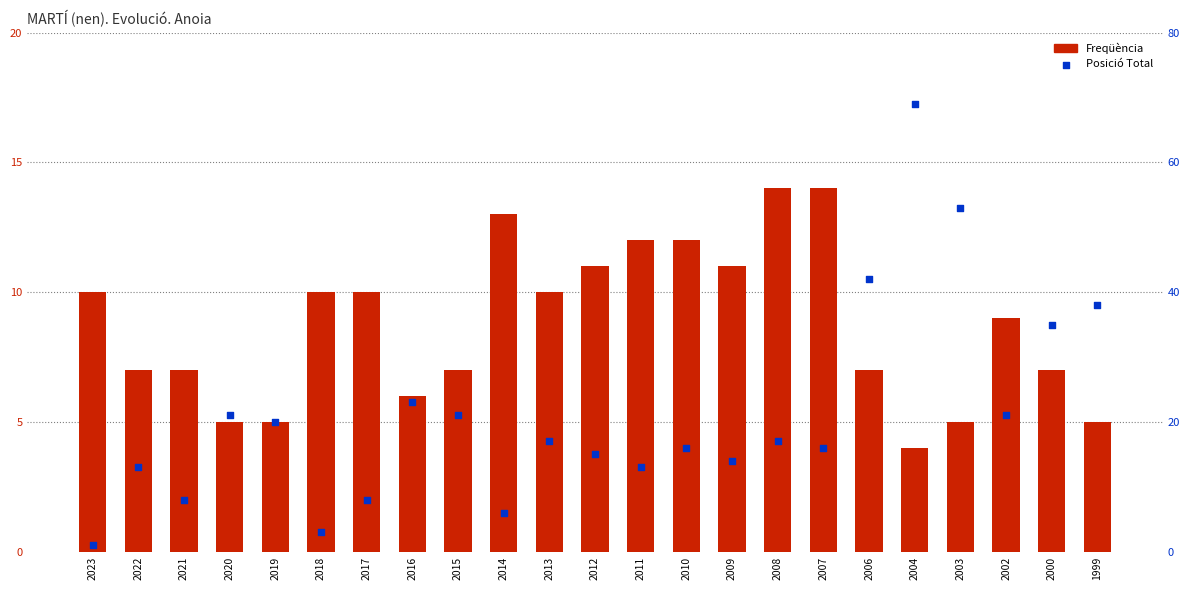

Which series contains the highest Y value?

Posició Total